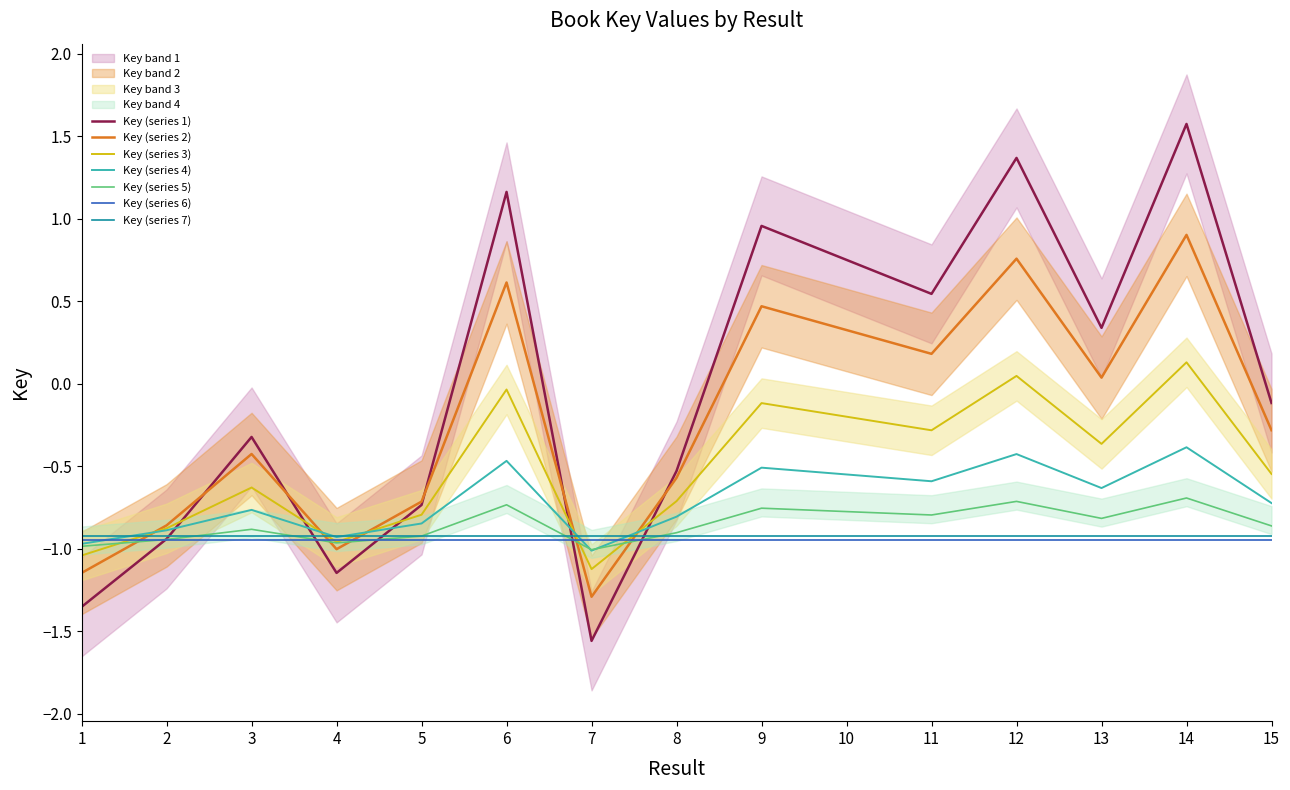

List the labels in order of value, smallest first.

7, 1, 4, 2, 5, 8, 3, 15, 13, 11, 10, 9, 6, 12, 14